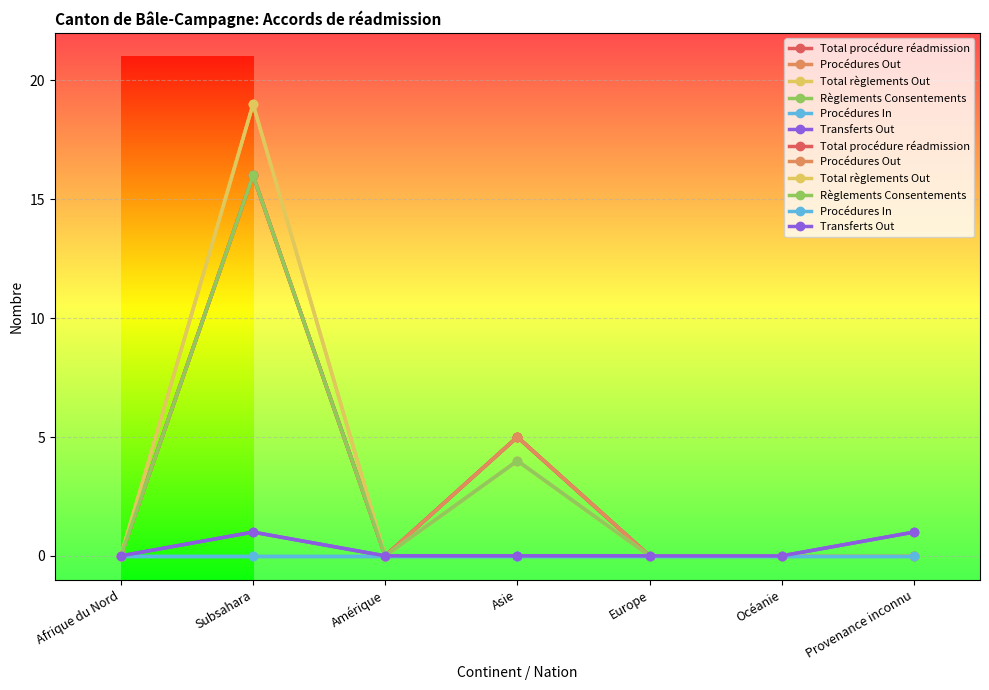

Is it true that Procédures Out equals 0 at Afrique du Nord?

True